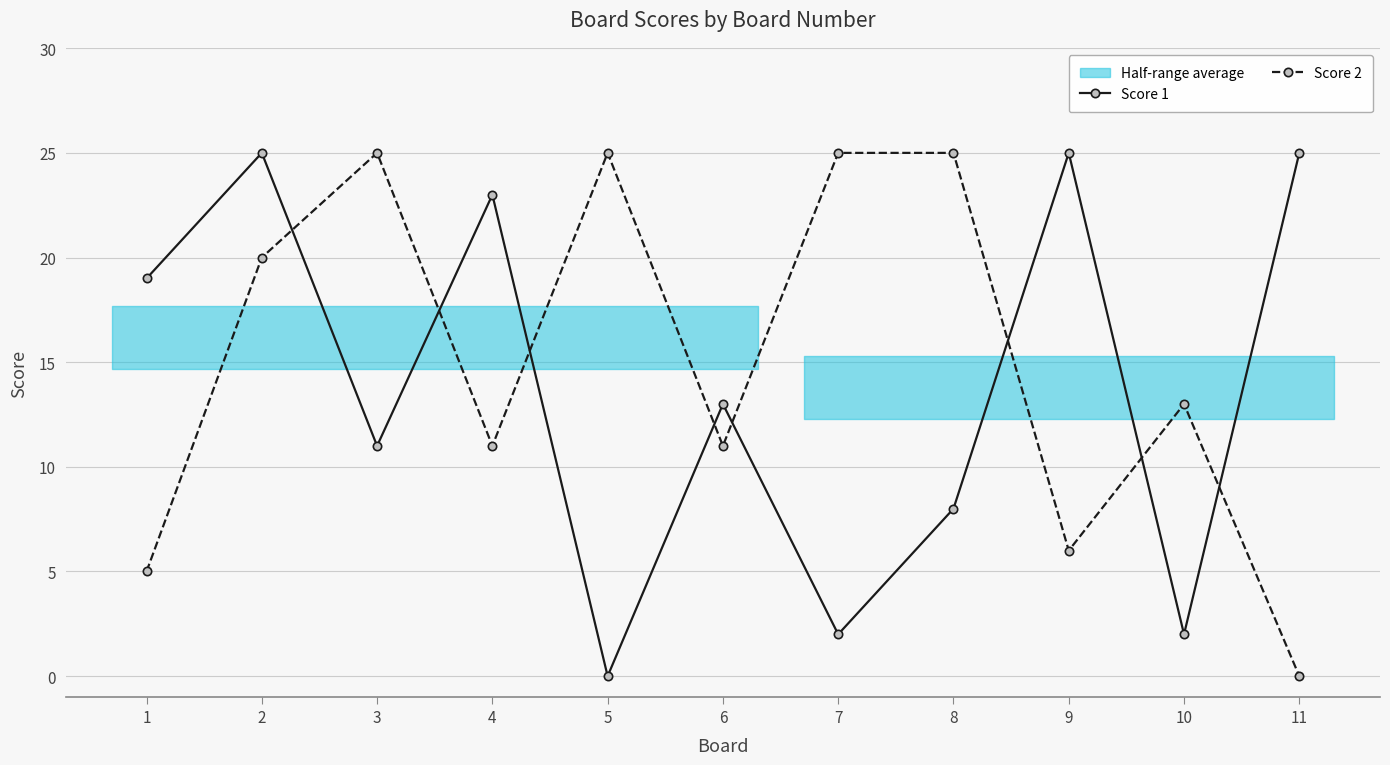

Which series ends up on top after the final intersection of Score 1 and Score 2?

Score 1